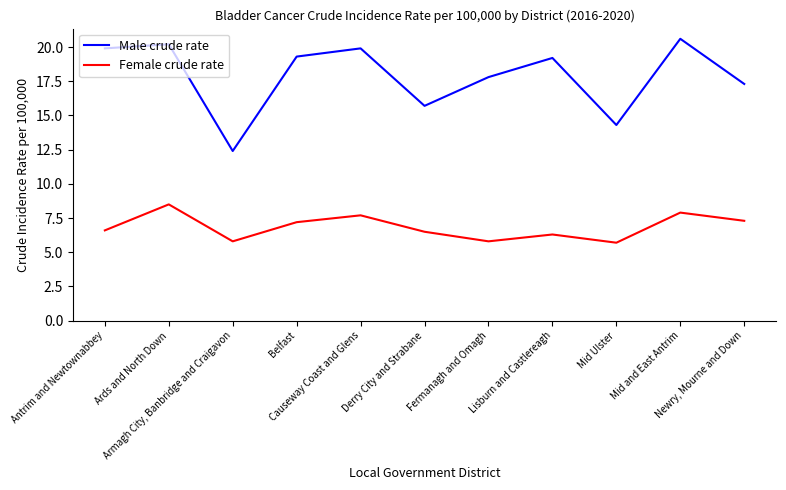

What is the total value across all series at Derry City and Strabane?

22.2